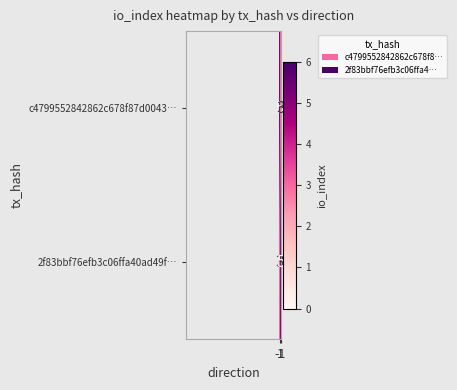

At 1, list the series in order from smallest to largest.

c4799552842862c678f87d0043…, 2f83bbf76efb3c06ffa40ad49f…